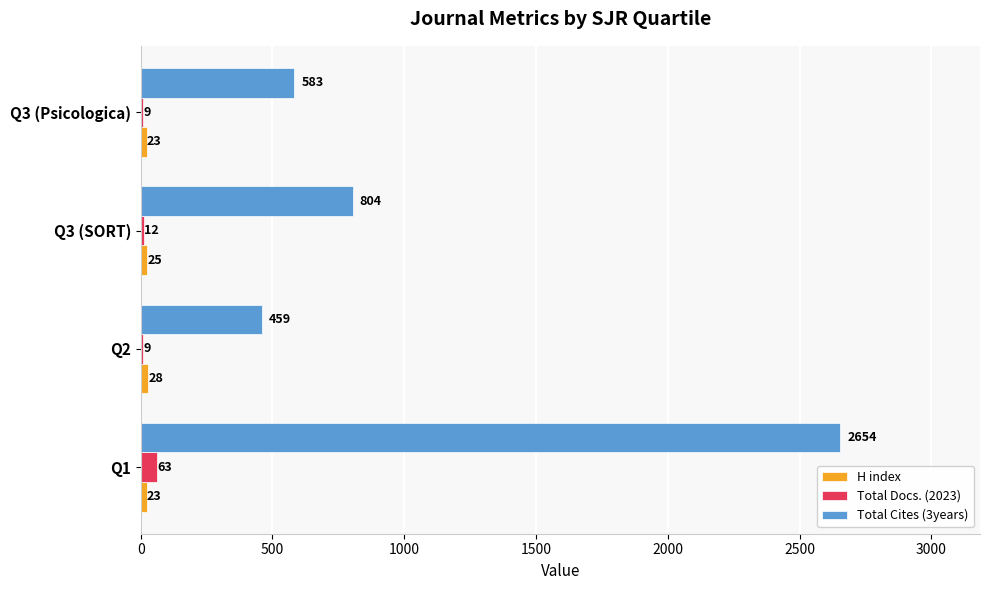

At which category is the sum across all series the highest?

Q1